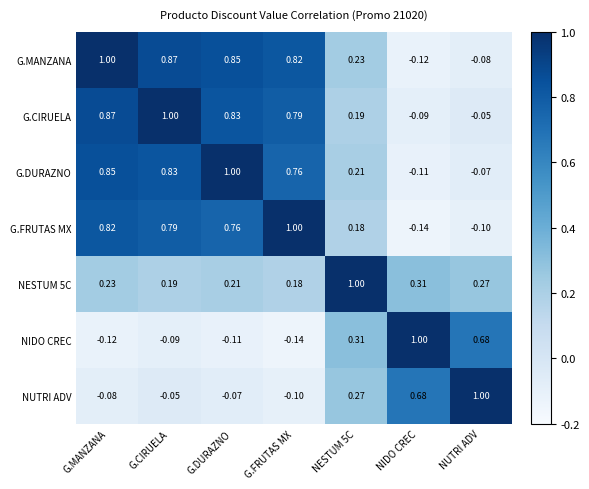

Where does the G.MANZANA series first go above 0?

G.MANZANA